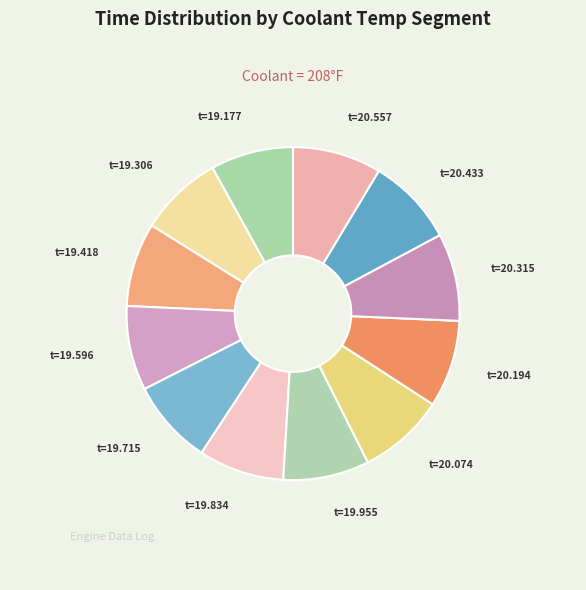

Count the number of slices in the pie.

12